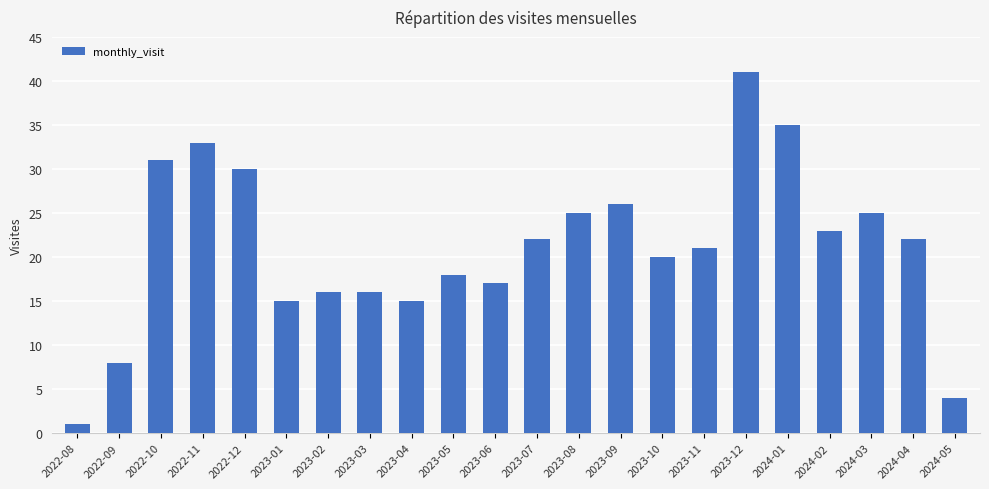

Which category has the lowest value across all series?

2022-08